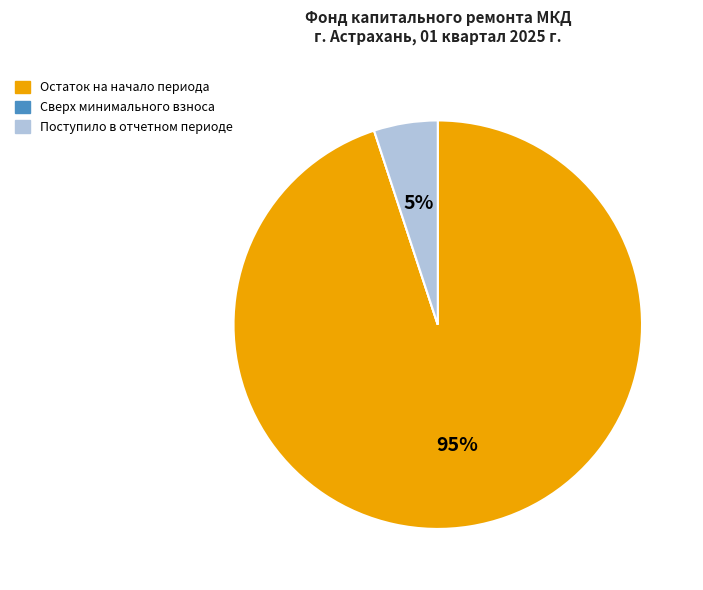

True or false: Поступило в отчетном периоде accounts for 1% of the total.

False